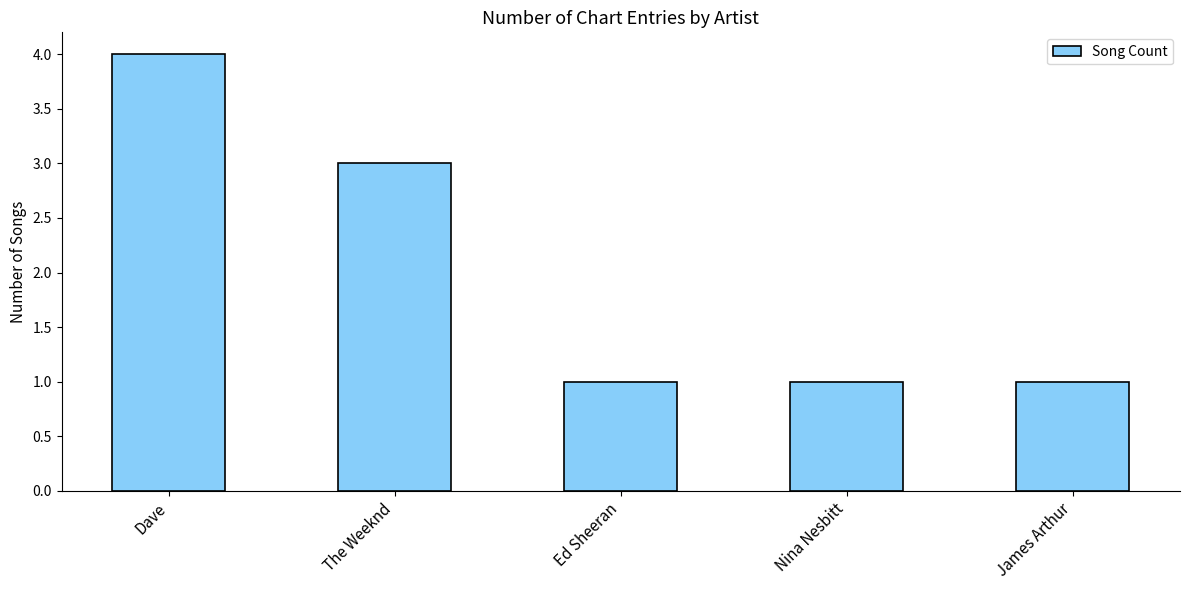

What is the smallest value displayed?

1